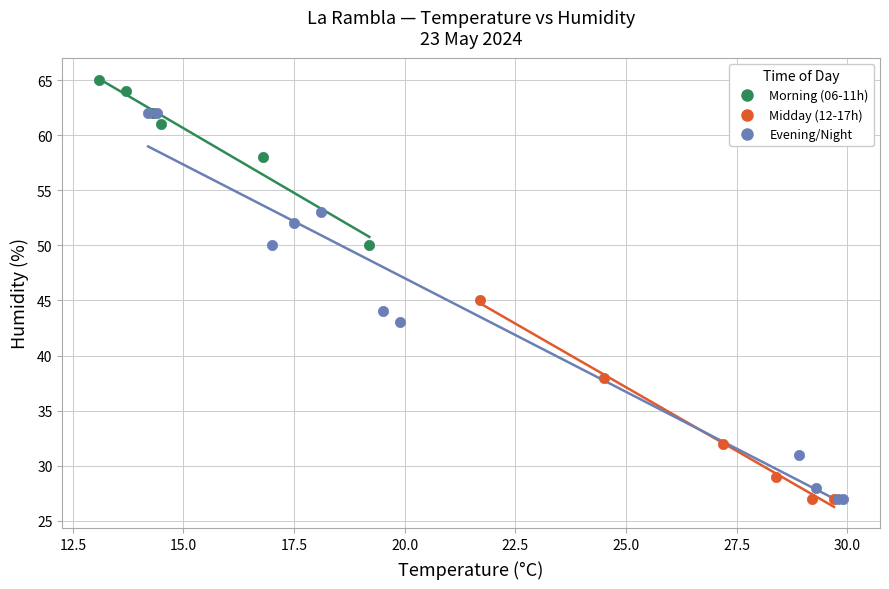

Which series contains the highest Y value?

Morning (06-11h)